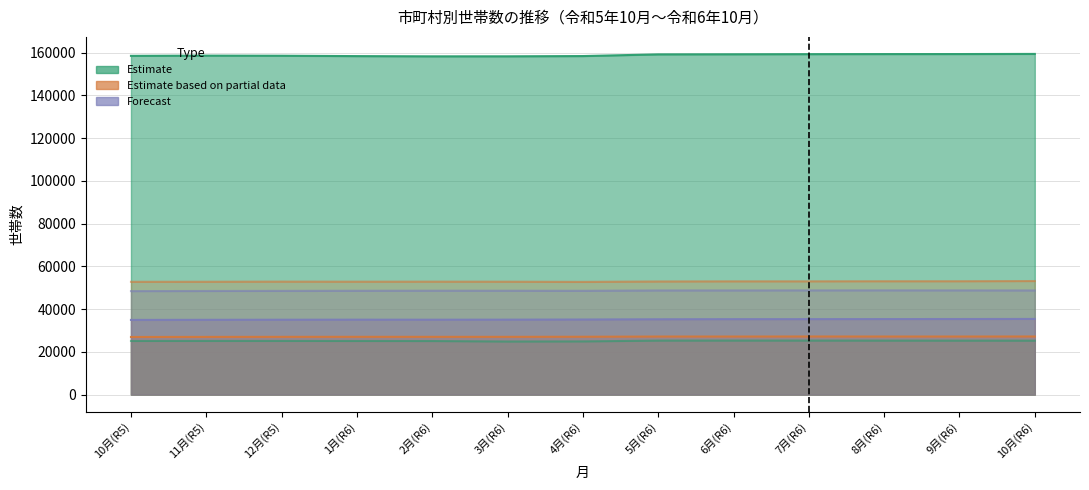

Does the chart display data point markers on the line(s)?

No